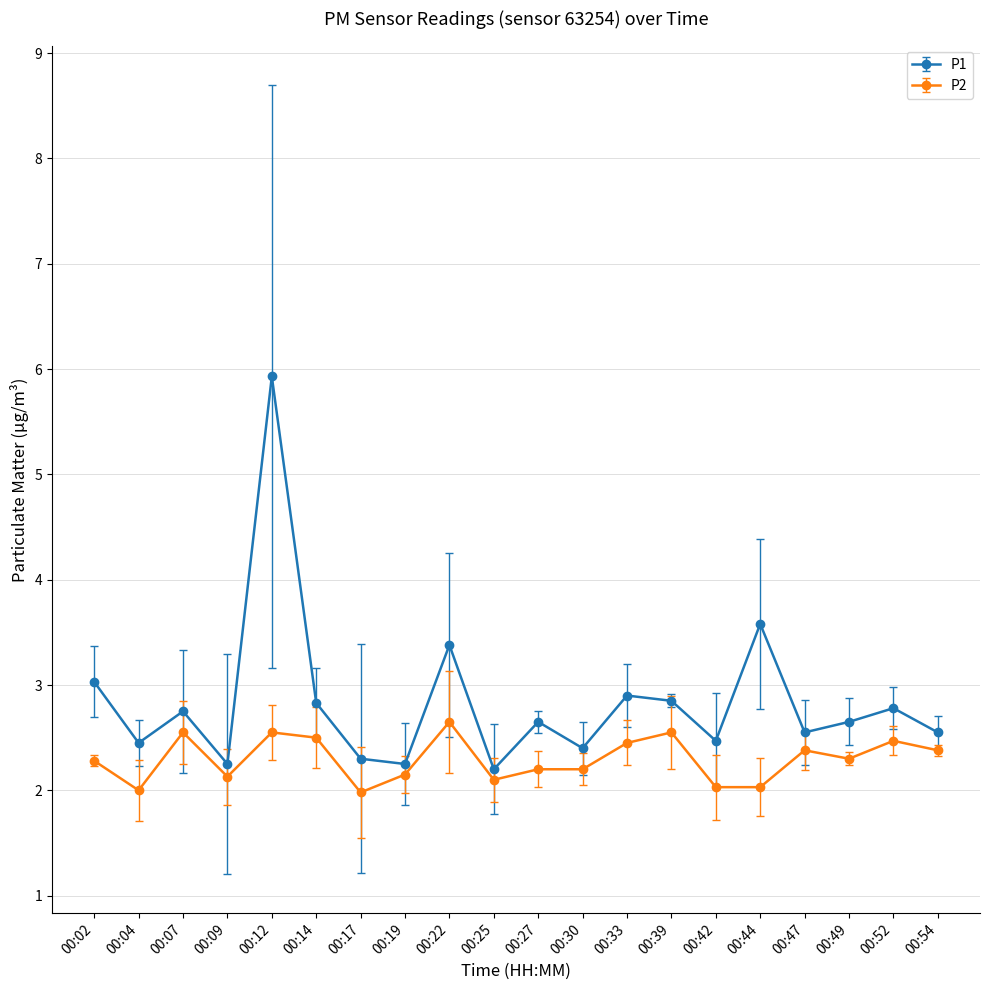

What are all the series names shown in the legend?

P1, P2